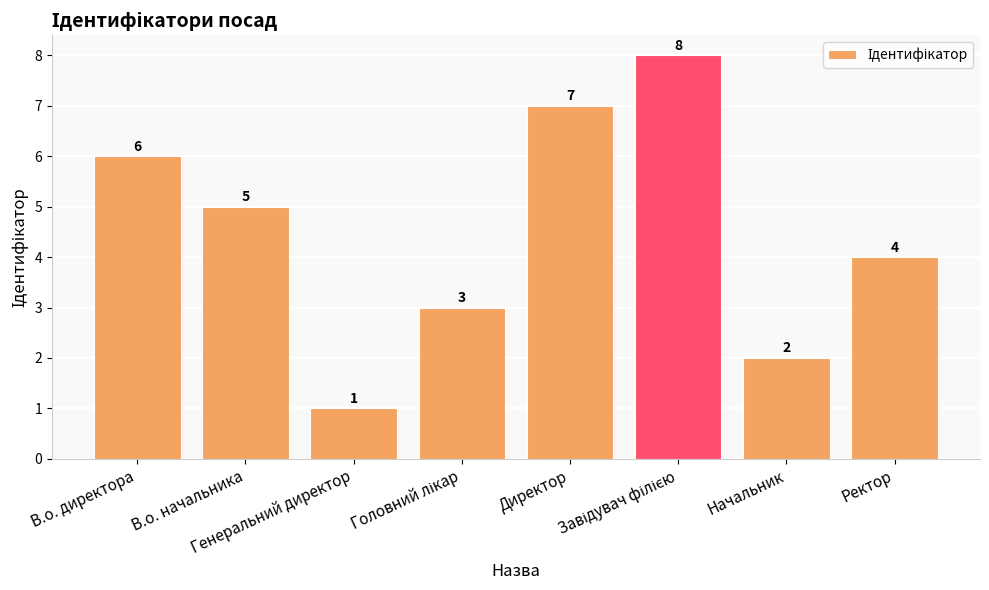

What is the difference between the maximum and minimum values?

7